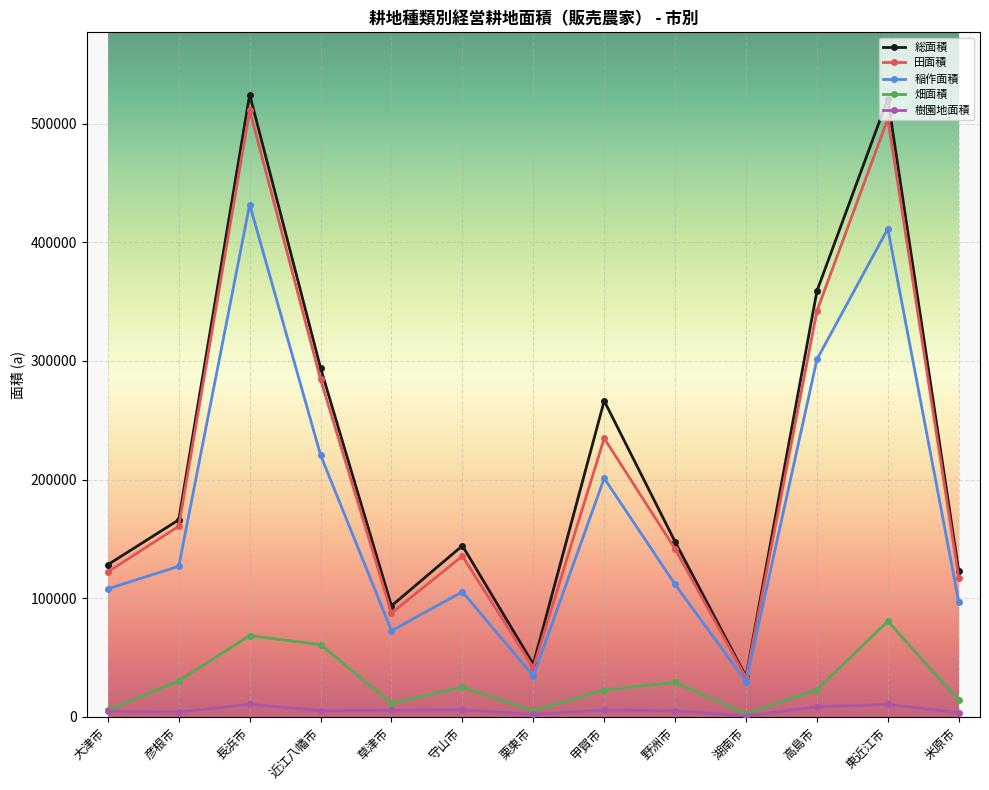

Where is the first local maximum for 稲作面積?

長浜市